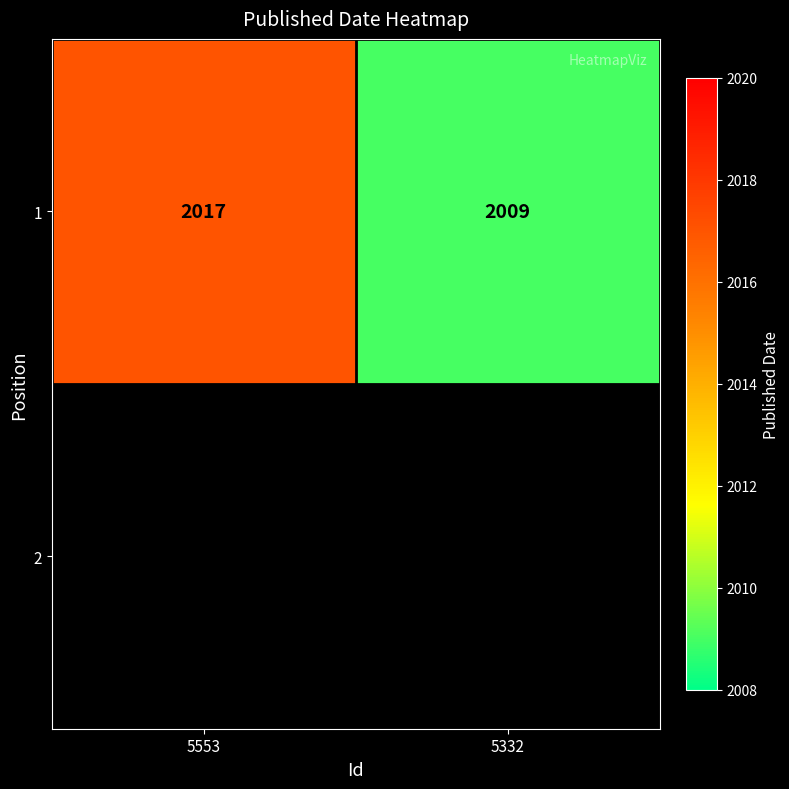

Reading right to left, transcribe all the data shown in this chart.

2009	2017